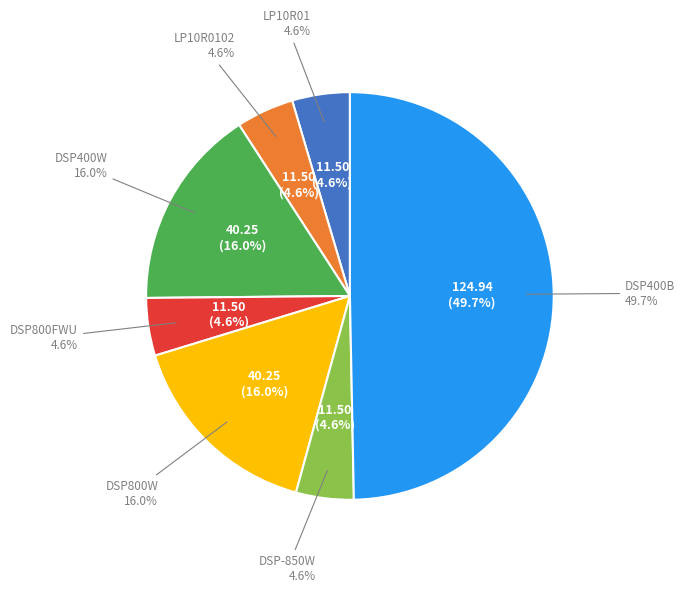

What is the ratio of the value at DSP800FWU to the value at DSP-850W?

1.0